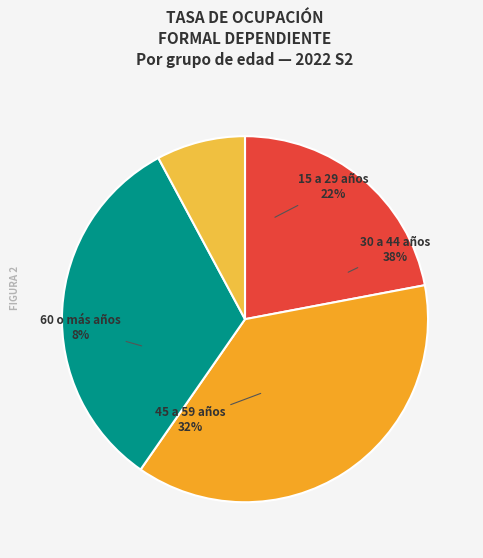

To the nearest percent, what is the difference between the 15 a 29 años and 60 o más años slice percentages?

14%